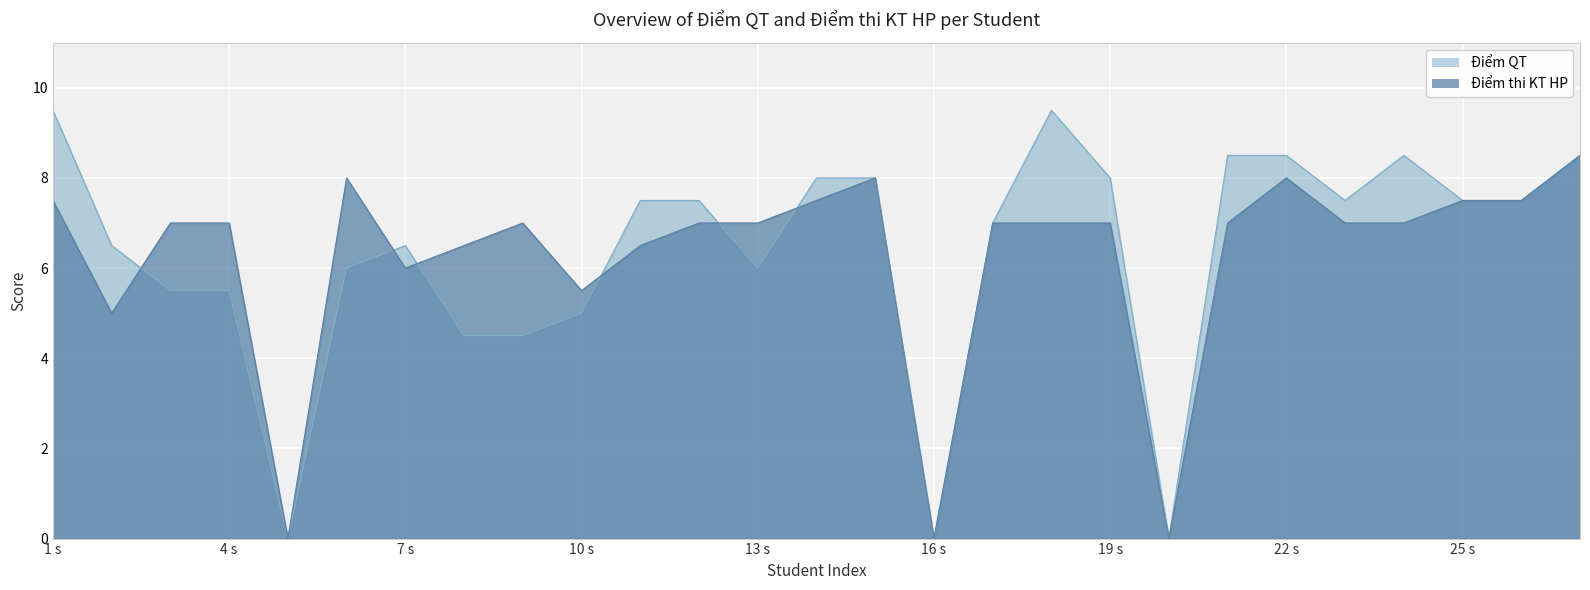

What is the difference between the maximum and second lowest values in the Điểm thi KT HP series?

8.5